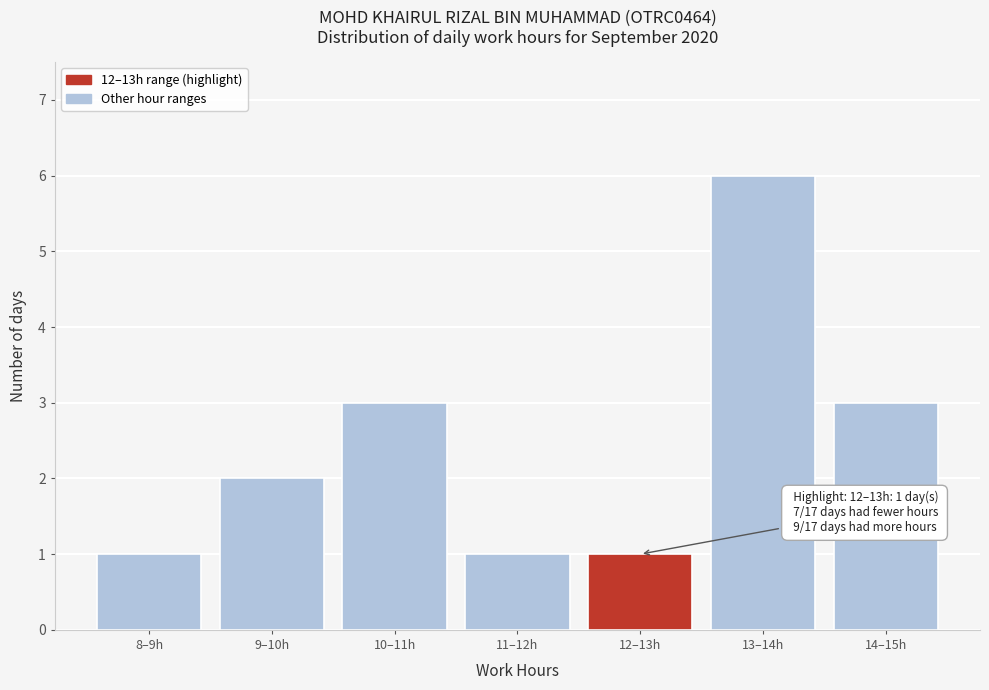

Reading left to right, list all the values displayed in this chart.

1	2	3	1	1	6	3